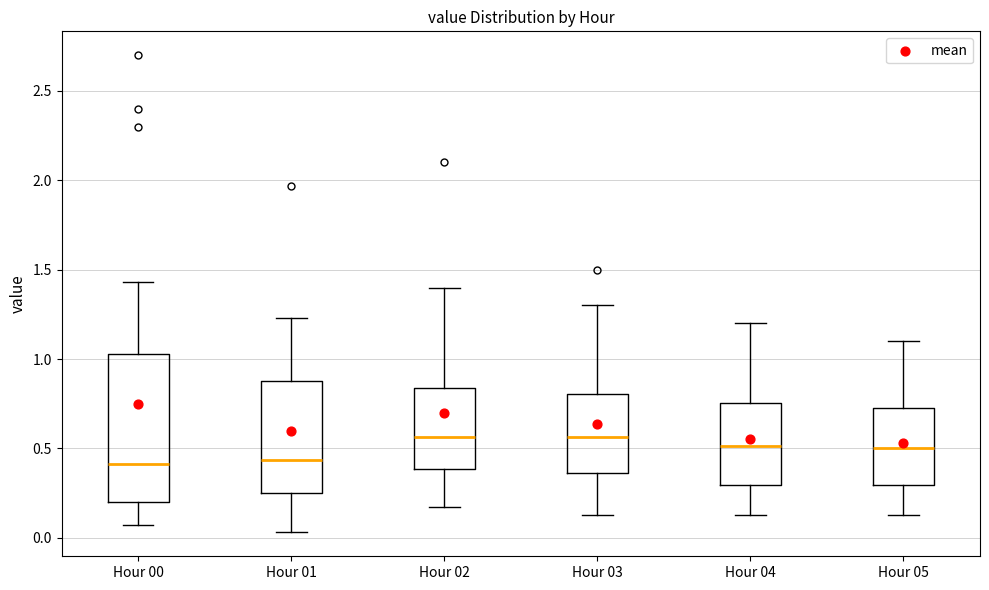

Reading left to right, read every box against the y-axis: the position of its median line, the range the box covers, and the ends of its whiskers. The values are not printed on the chart, so give them approximately, as read against the axis.

Hour 00: median 0.40, box 0.20 to 1.05, whiskers 0.05 to 1.45
Hour 01: median 0.45, box 0.25 to 0.90, whiskers 0.05 to 1.25
Hour 02: median 0.55, box 0.40 to 0.85, whiskers 0.15 to 1.40
Hour 03: median 0.55, box 0.35 to 0.80, whiskers 0.15 to 1.30
Hour 04: median 0.50, box 0.30 to 0.75, whiskers 0.15 to 1.20
Hour 05: median 0.50, box 0.30 to 0.75, whiskers 0.15 to 1.10